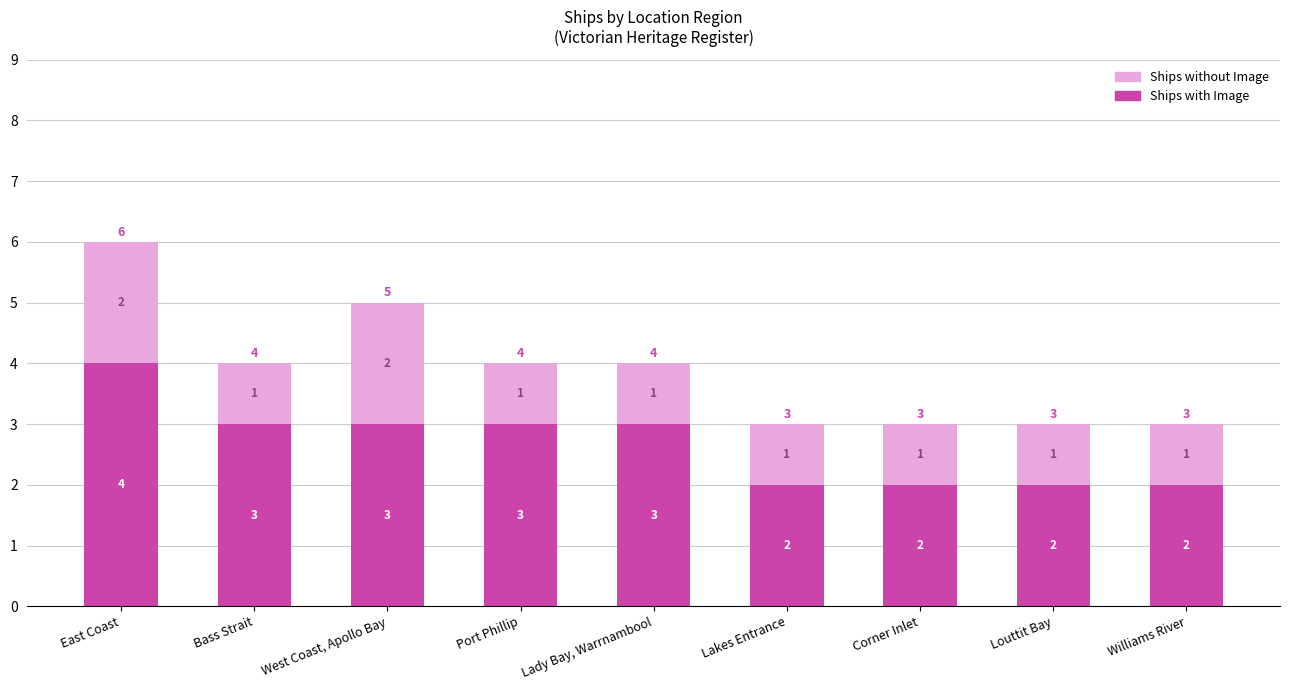

What is the sum of all Ships with Image values?

24